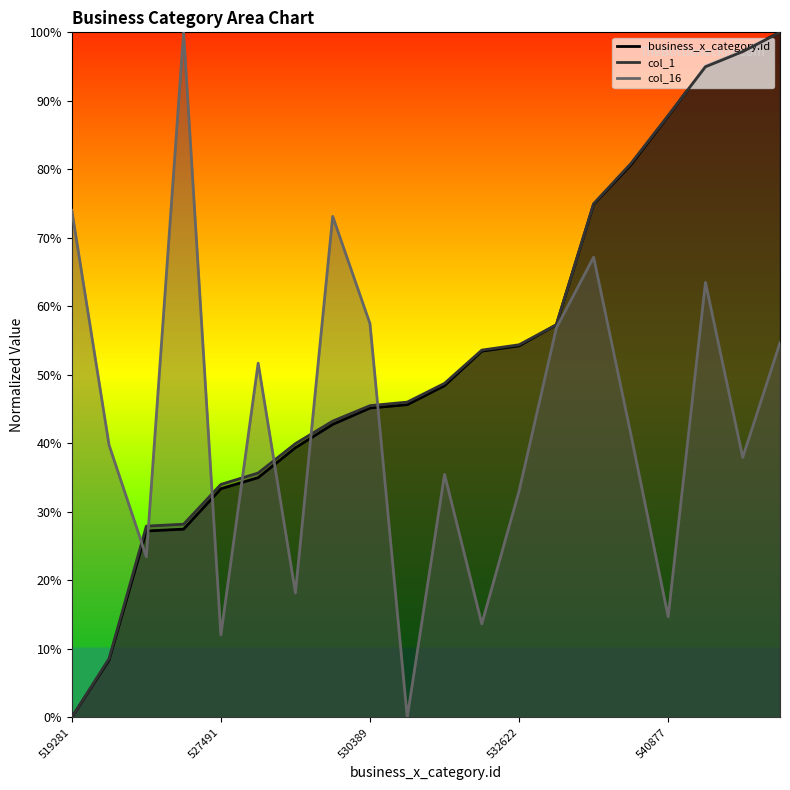

How many lines are shown in the chart?

3